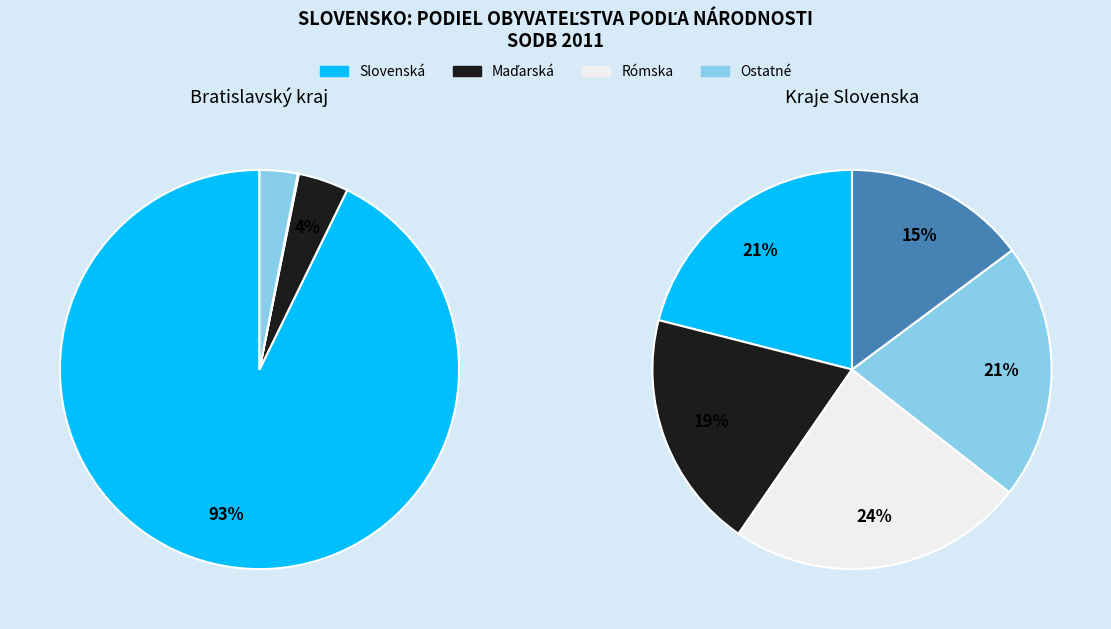

Is there any slice that represents more than half of the pie?

No